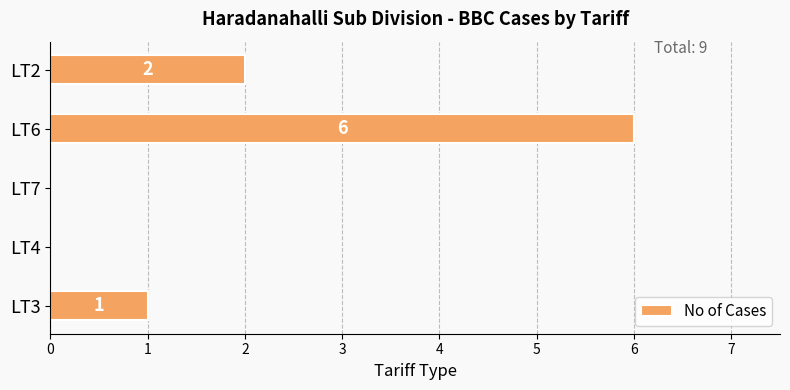

Reading bottom to top, list all the values displayed in this chart.

LT3=1	LT4=0	LT7=0	LT6=6	LT2=2